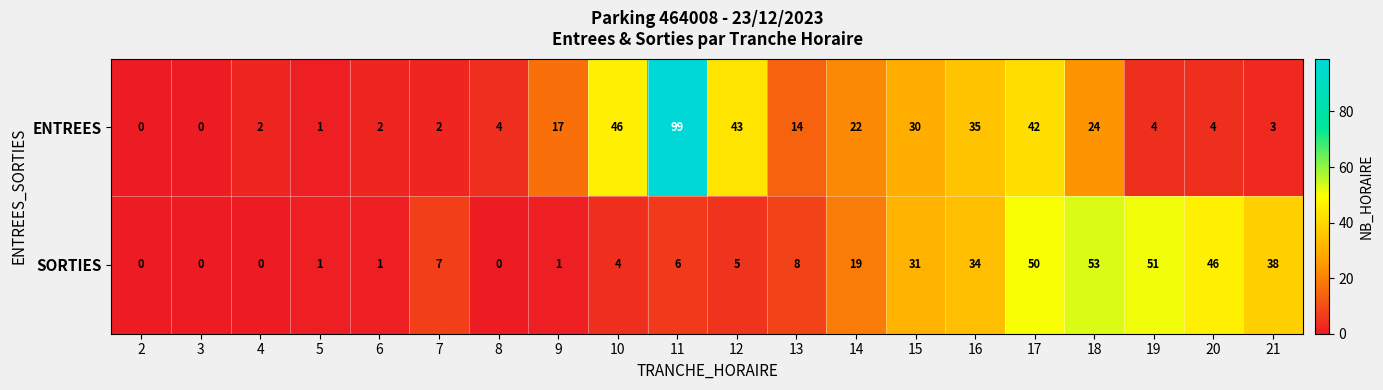

Which series has the widest spread of values?

ENTREES